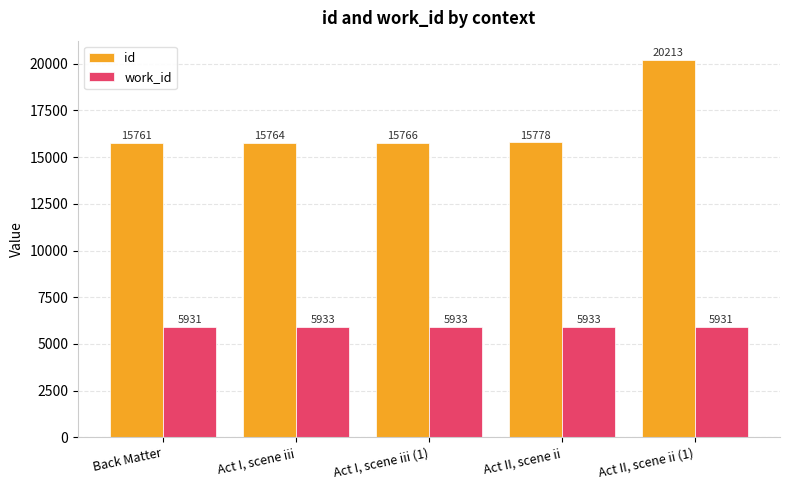

What value does the id series have at Back Matter?

15761